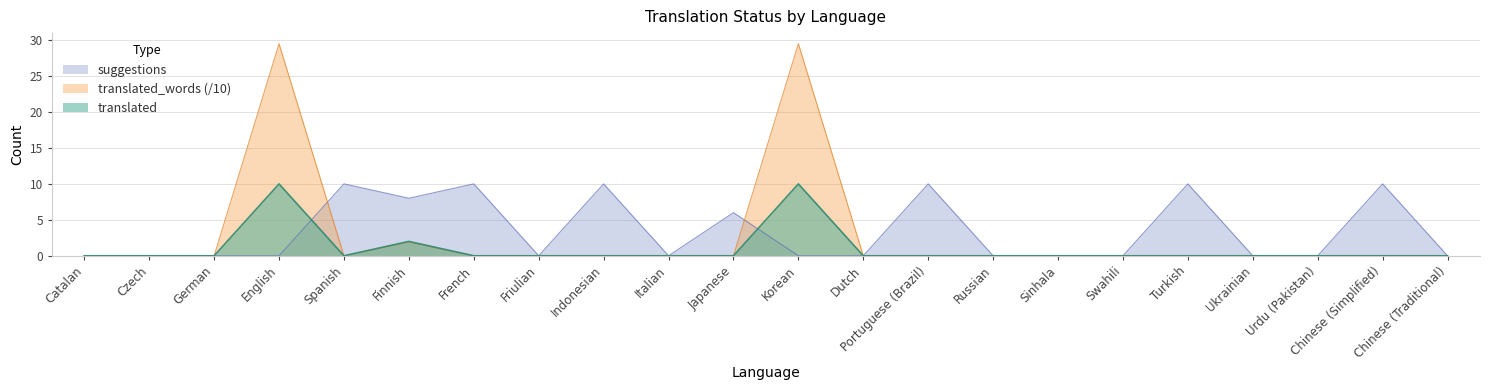

What is the label of the 11th point from the left?

Japanese